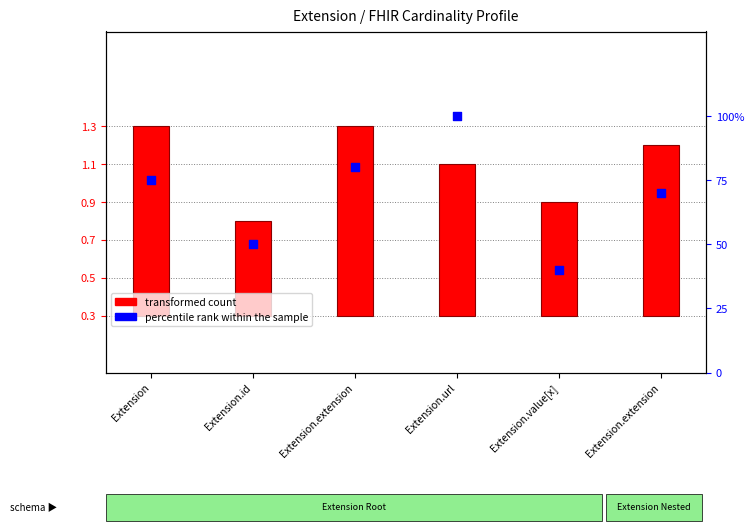

What is the change in value from Extension.id to Extension.url?

+50